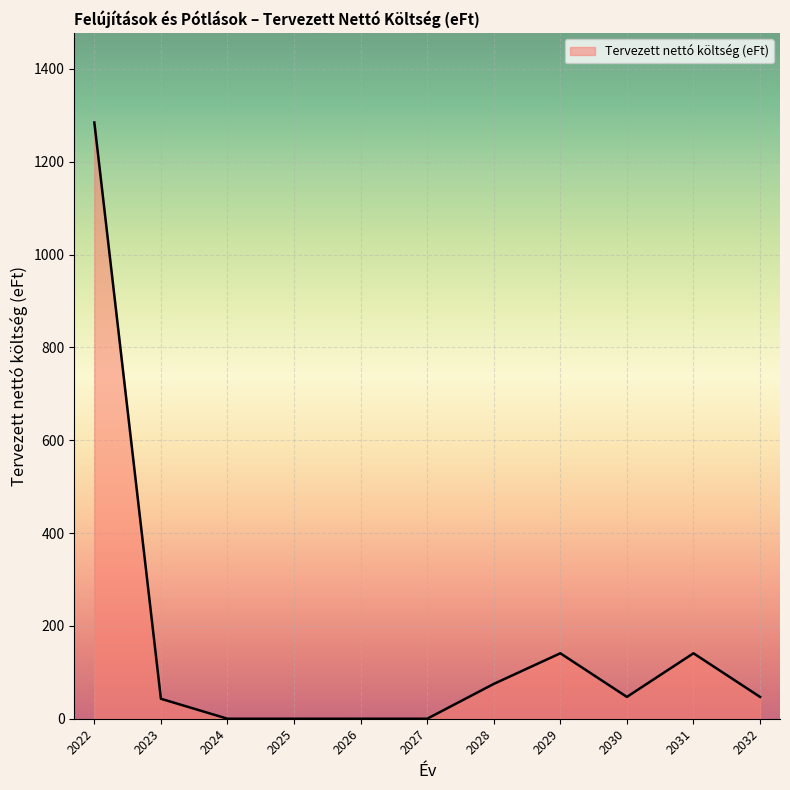

What is the change in value from 2023 to 2029?

+98.0